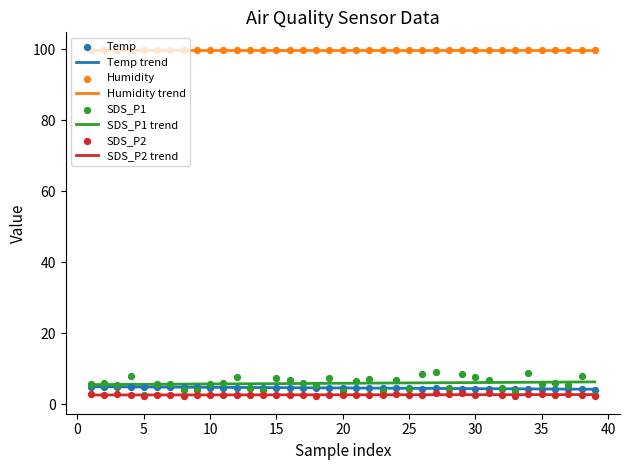

True or false: SDS_P2 trend and SDS_P1 trend intersect in this chart.

False